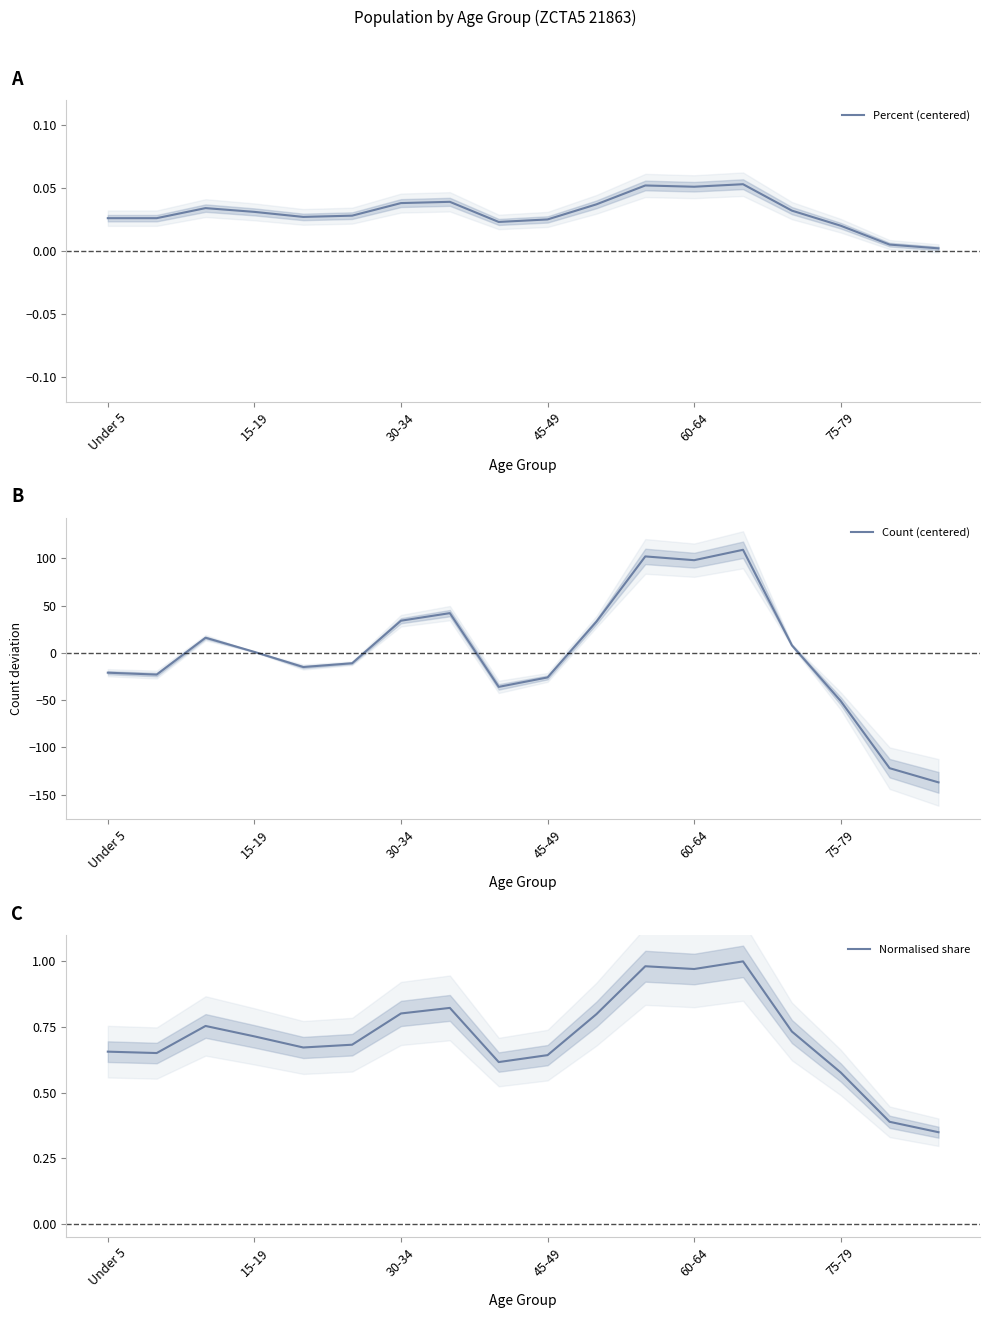

What is the highest value of the Count (centered) series?

108.9